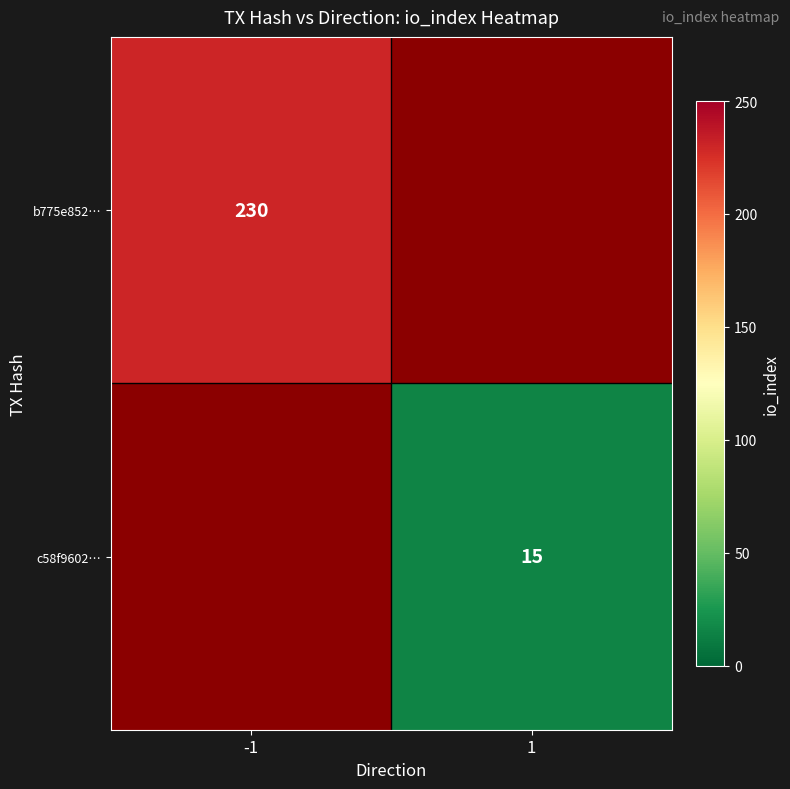

The value of c58f9602… at 1 is 15. True or false?

True